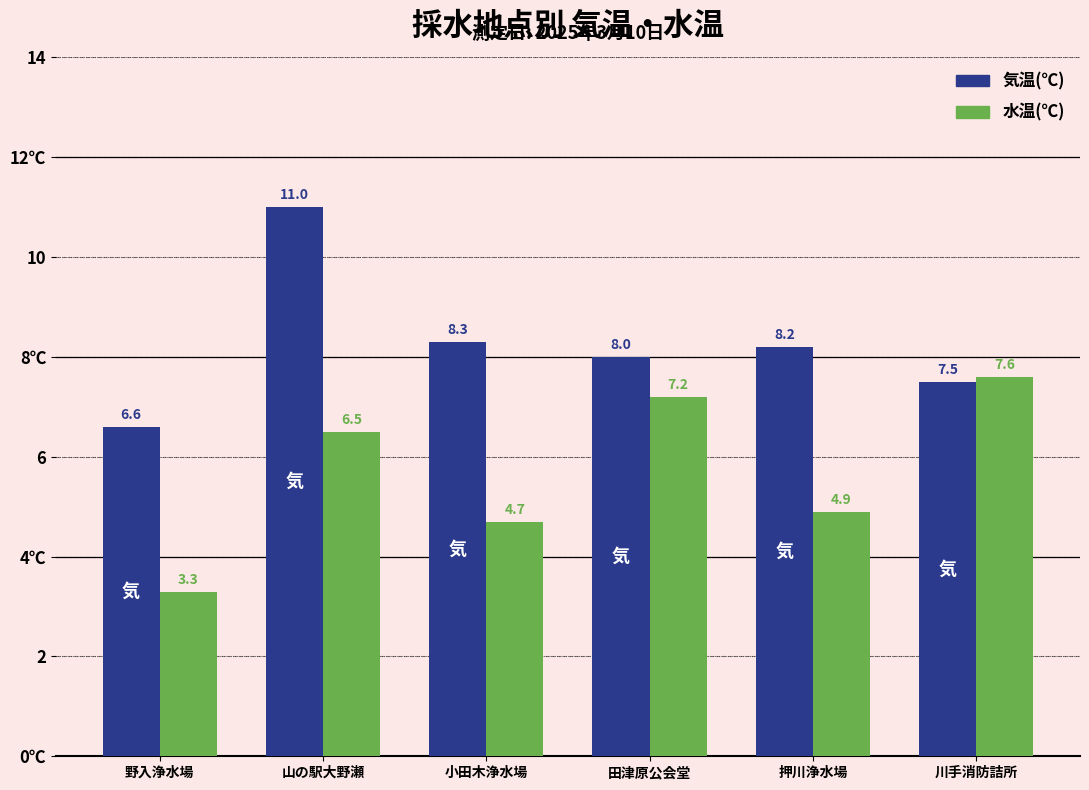

Which series has the largest total across all categories?

気温(℃)